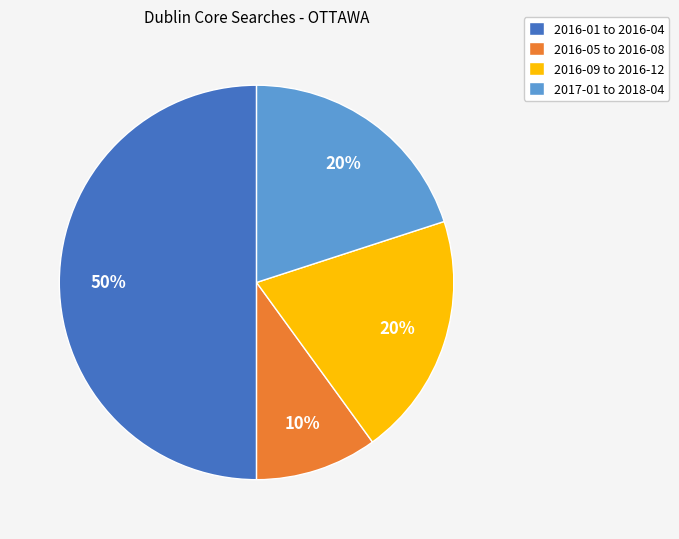

Is 2016-05 to 2016-08 the majority of the pie?

No